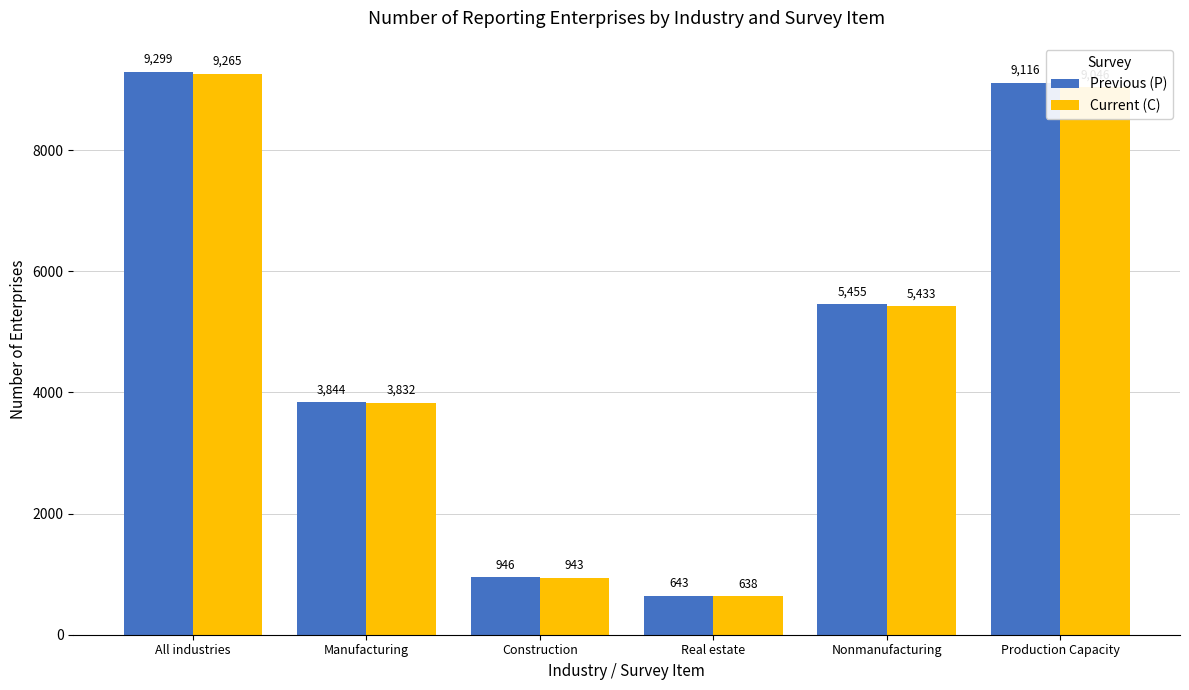

What is the label of the 3rd bar from the right?

Real estate